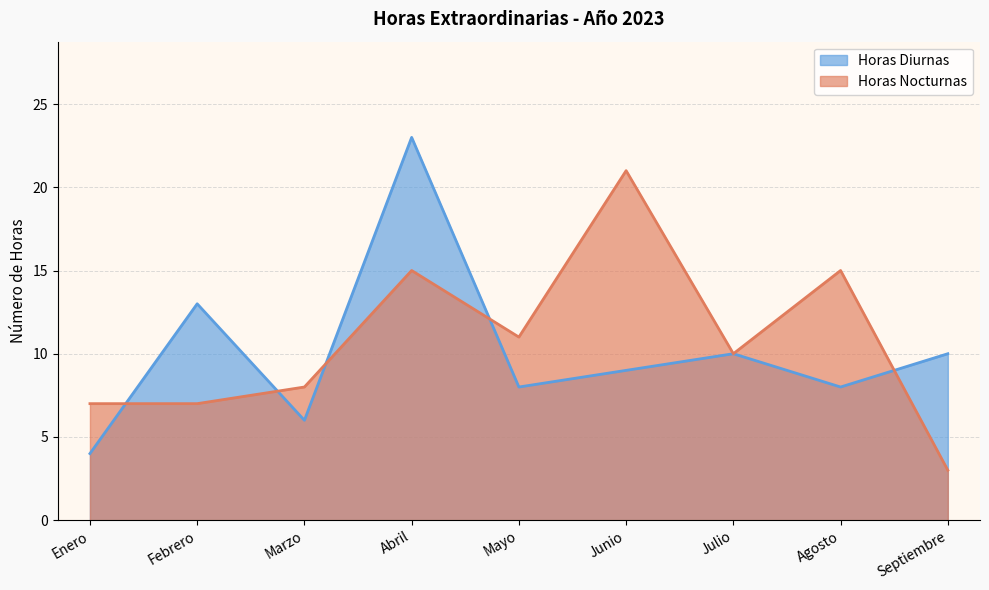

Which category has the lowest value in the Horas Diurnas series?

Enero